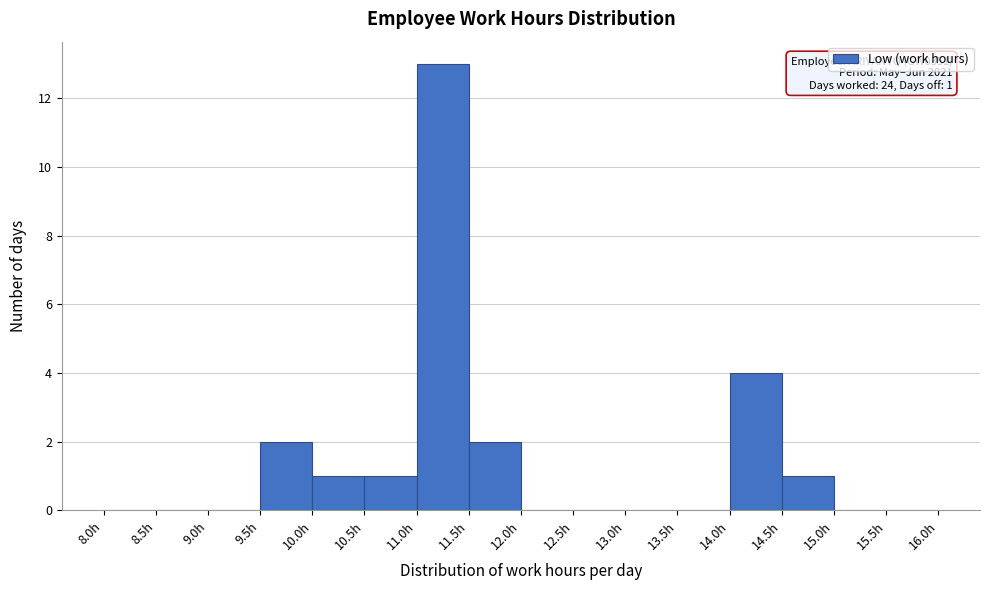

Over which range of the x-axis is the bar tallest?

11.0 to 11.5